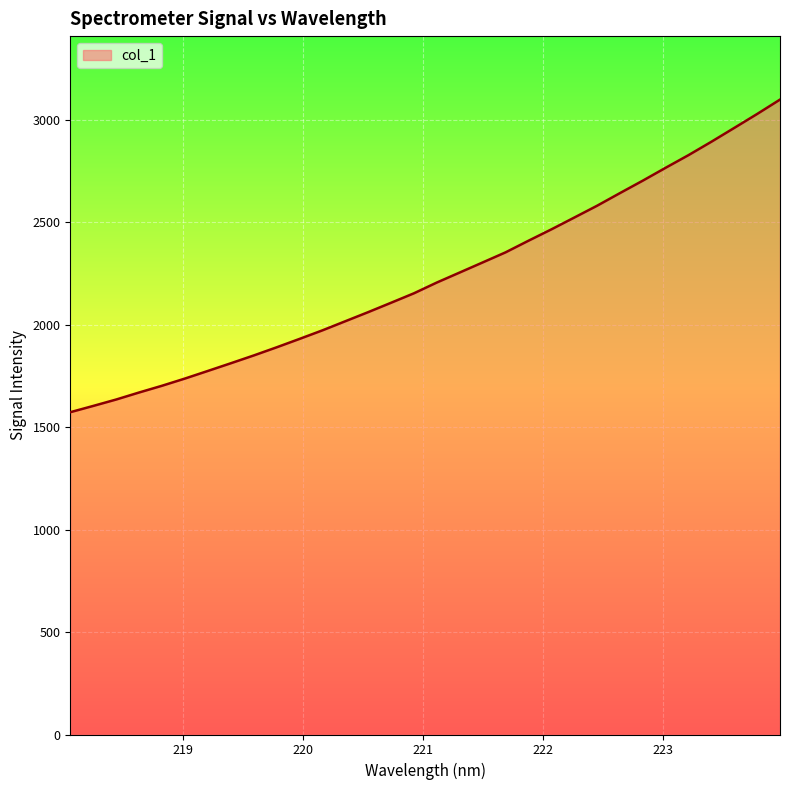

What is the maximum value shown in the chart?

3097.5